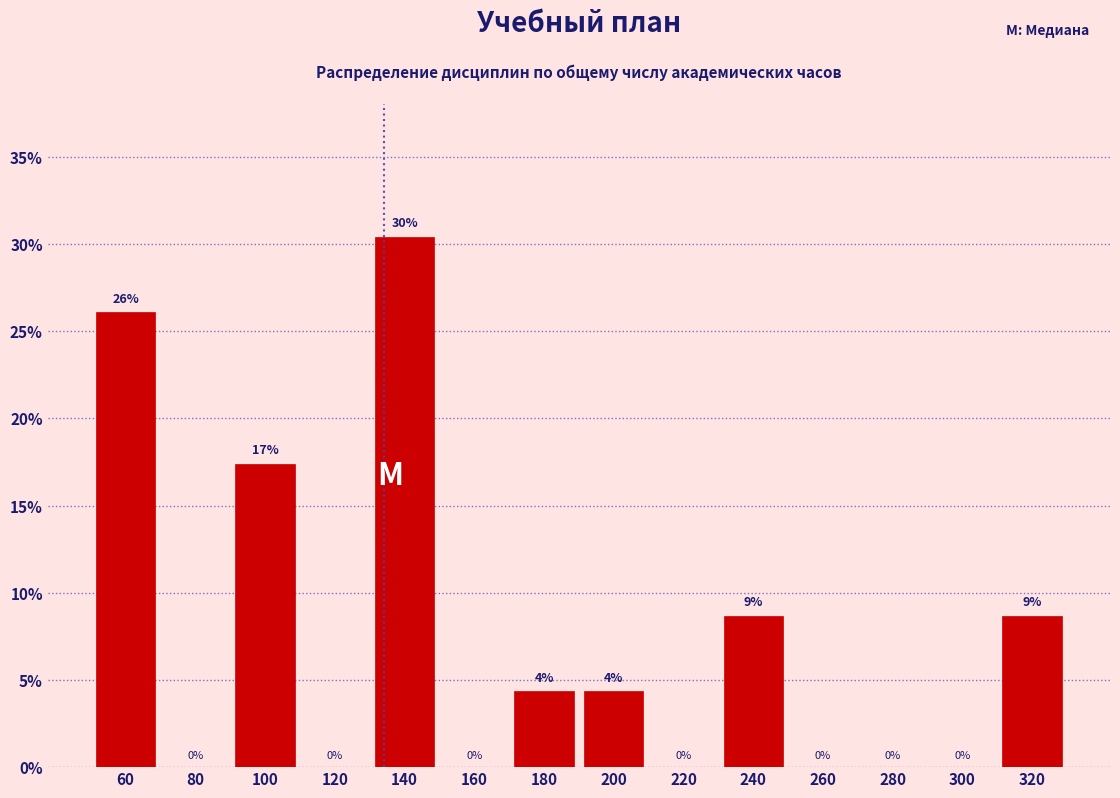

Is it true that the value at 140 is 44.2?

False